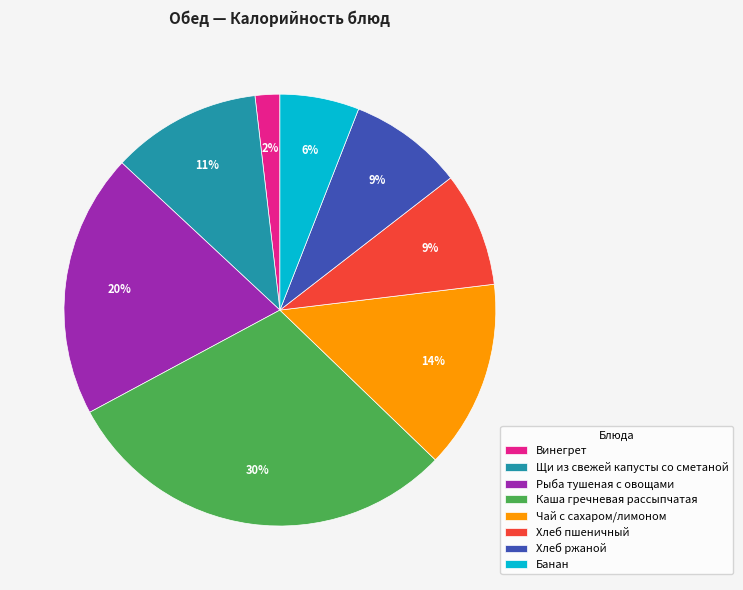

What percentage is the Хлеб пшеничный slice, to the nearest percent?

9%